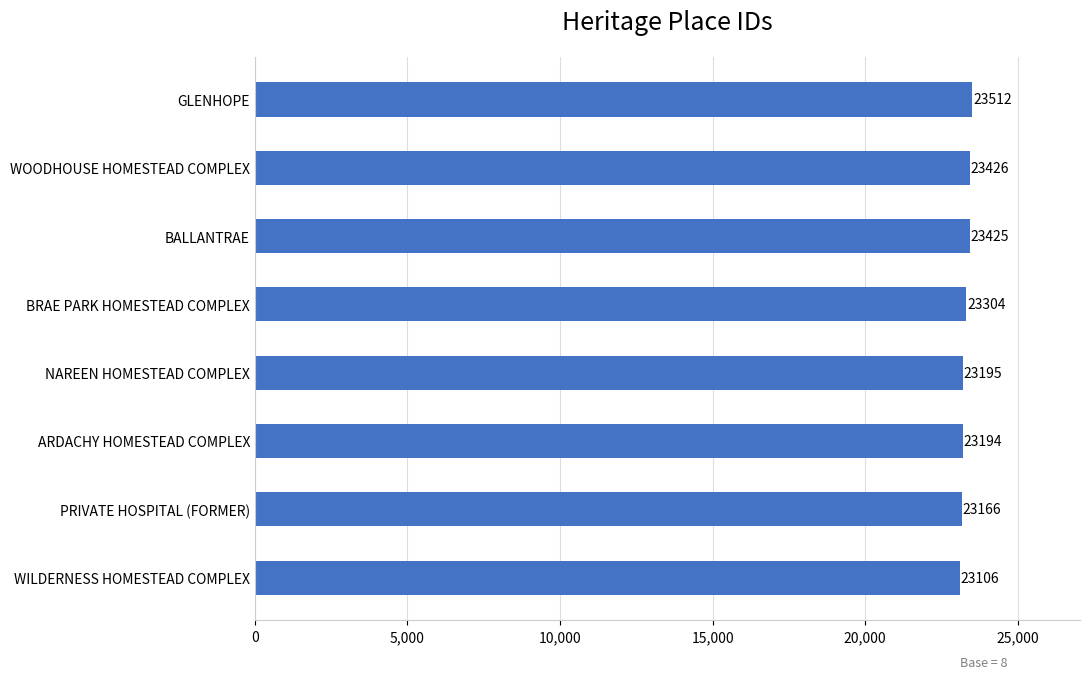

Where is the data nearest to the value 23309?

BRAE PARK HOMESTEAD COMPLEX